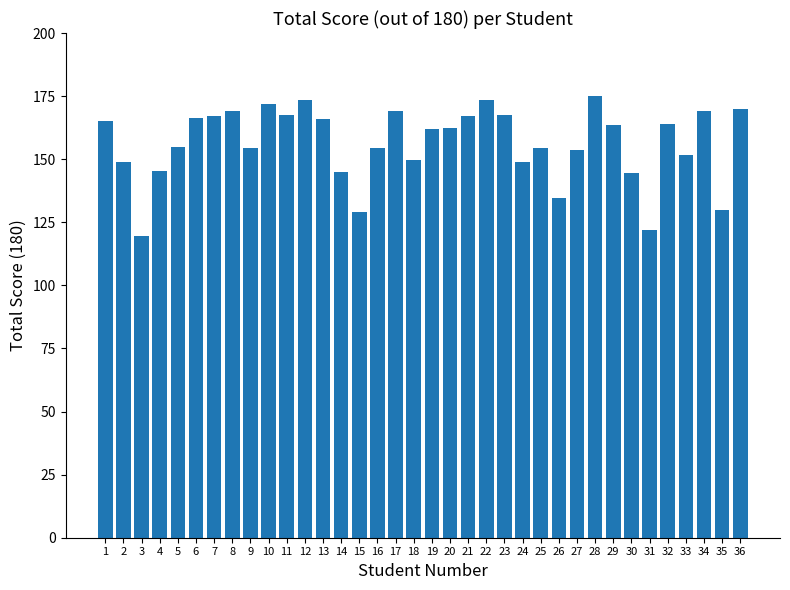

Where does the data first go above 162?

1